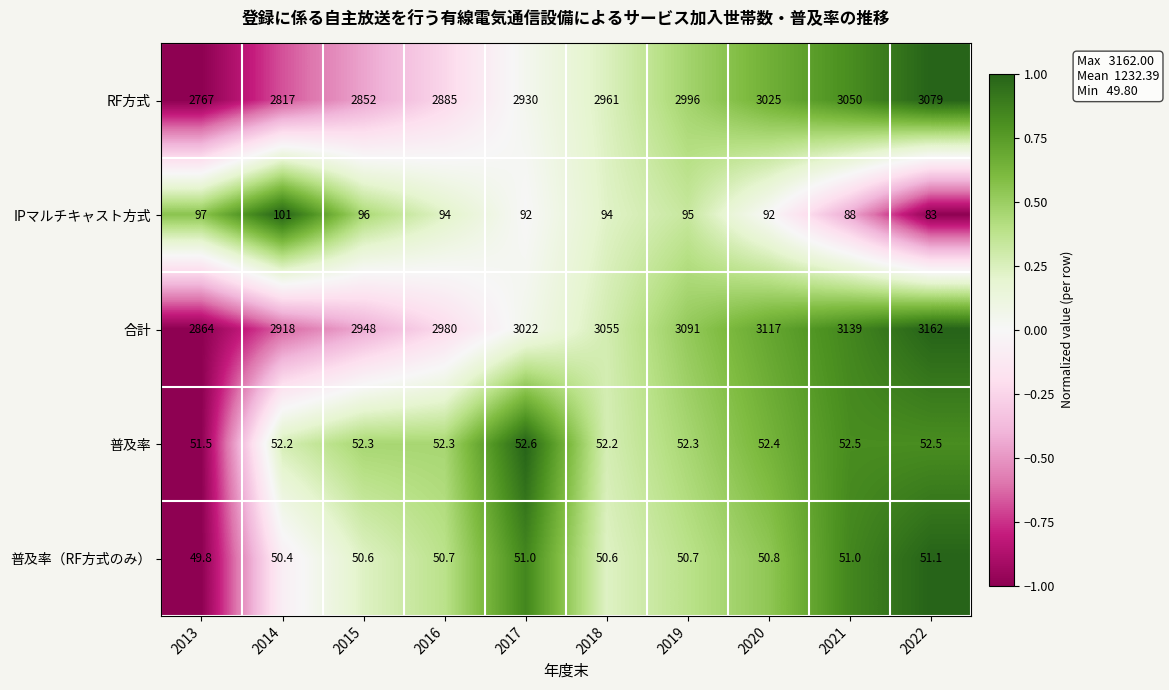

The 合計 series shows 2948.0 at 2015. True or false?

True